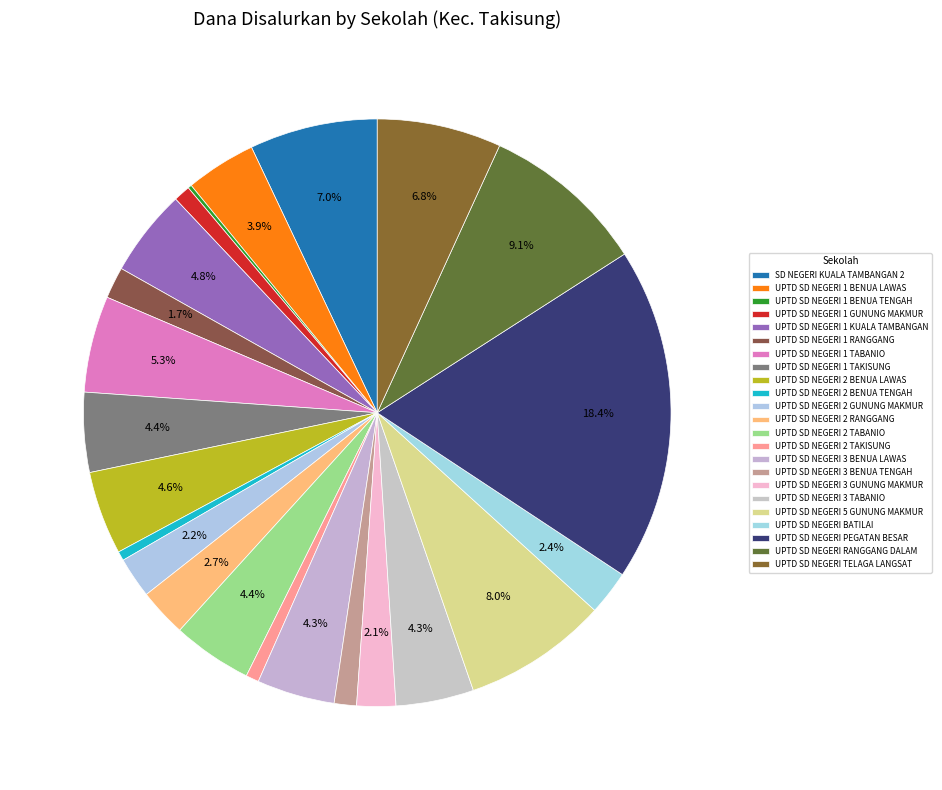

How many segments does this pie chart have?

23